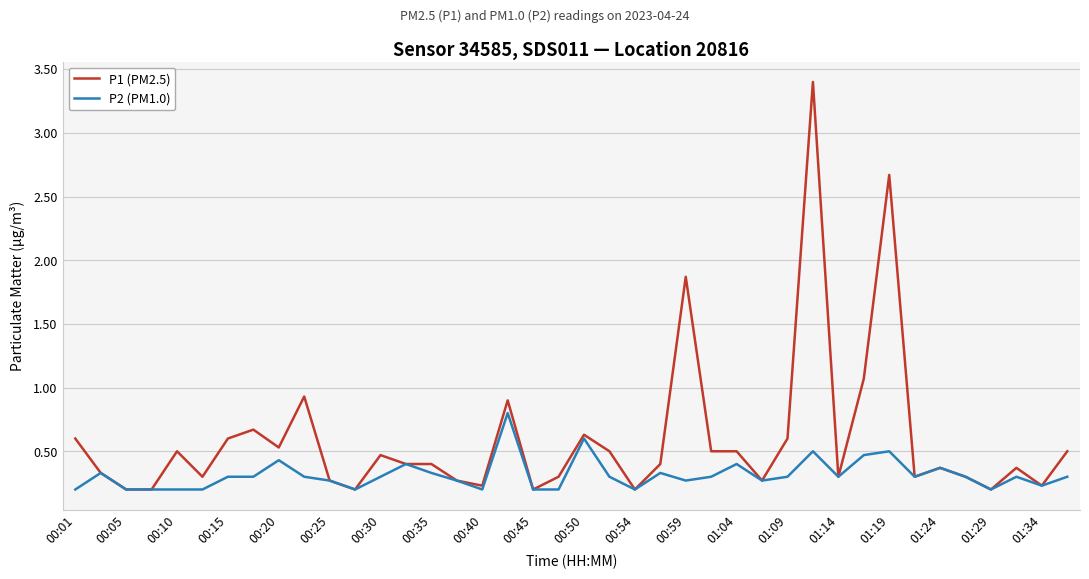

Which series has the largest total across all categories?

P1 (PM2.5)